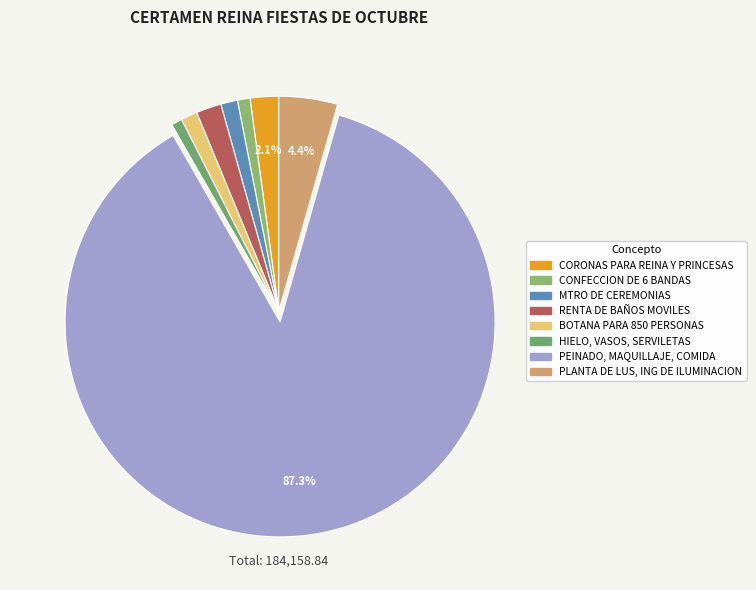

Between RENTA DE BAÑOS MOVILES and MTRO DE CEREMONIAS, which is larger?

RENTA DE BAÑOS MOVILES